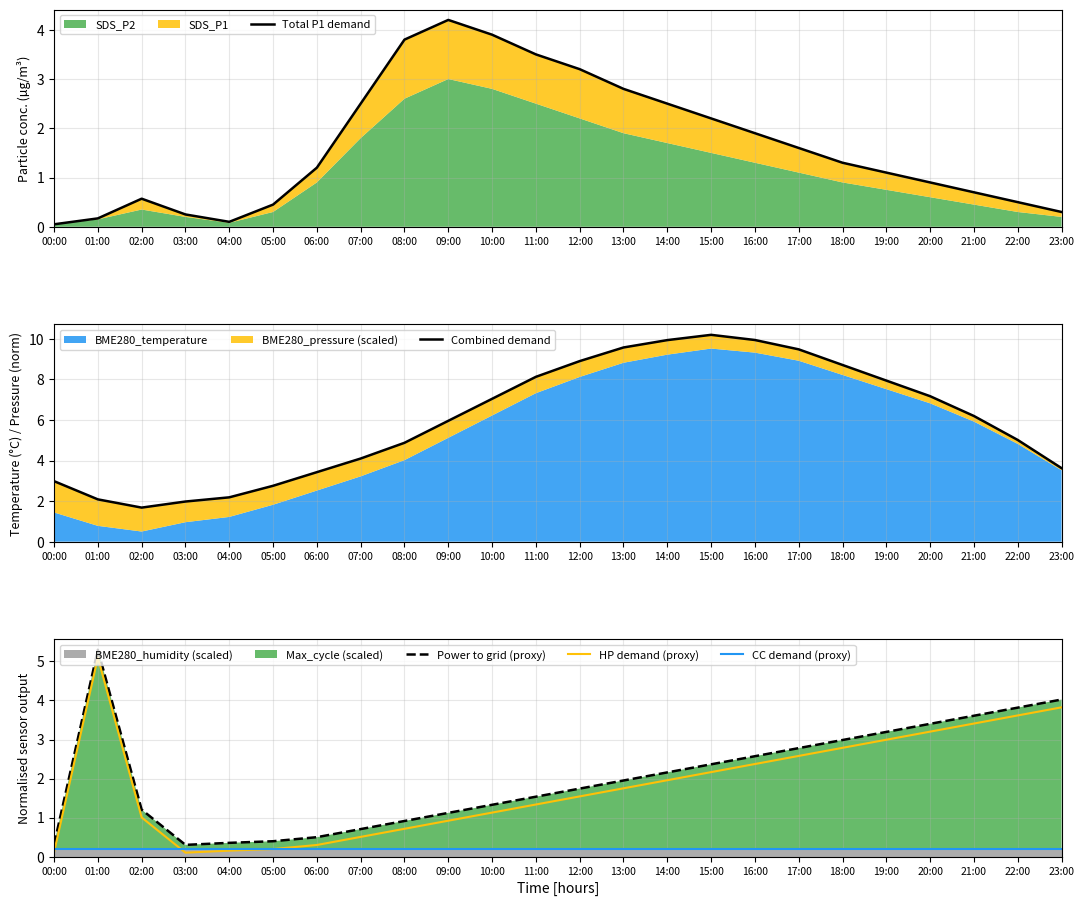

Reading left to right, what are all the values shown in this chart?

Total P1 demand: 00:00=0.1	01:00=0.2	02:00=0.6	03:00=0.2	04:00=0.1	05:00=0.5	06:00=1.2	07:00=2.5	08:00=3.8	09:00=4.2	10:00=3.9	11:00=3.5	12:00=3.2	13:00=2.8	14:00=2.5	15:00=2.2	16:00=1.9	17:00=1.6	18:00=1.3	19:00=1.1	20:00=0.9	21:00=0.7	22:00=0.5	23:00=0.3
Combined demand: 00:00=3.0	01:00=2.1	02:00=1.7	03:00=2.0	04:00=2.2	05:00=2.8	06:00=3.4	07:00=4.1	08:00=4.9	09:00=6.0	10:00=7.0	11:00=8.1	12:00=8.9	13:00=9.6	14:00=9.9	15:00=10.2	16:00=9.9	17:00=9.5	18:00=8.7	19:00=7.9	20:00=7.2	21:00=6.2	22:00=5.0	23:00=3.6
Power to grid (proxy): 00:00=0.3	01:00=5.3	02:00=1.2	03:00=0.3	04:00=0.4	05:00=0.4	06:00=0.5	07:00=0.7	08:00=0.9	09:00=1.1	10:00=1.3	11:00=1.5	12:00=1.7	13:00=1.9	14:00=2.2	15:00=2.4	16:00=2.6	17:00=2.8	18:00=3.0	19:00=3.2	20:00=3.4	21:00=3.6	22:00=3.8	23:00=4.0
HP demand (proxy): 00:00=0.1	01:00=5.1	02:00=1.0	03:00=0.1	04:00=0.2	05:00=0.2	06:00=0.3	07:00=0.5	08:00=0.7	09:00=0.9	10:00=1.1	11:00=1.3	12:00=1.5	13:00=1.7	14:00=2.0	15:00=2.2	16:00=2.4	17:00=2.6	18:00=2.8	19:00=3.0	20:00=3.2	21:00=3.4	22:00=3.6	23:00=3.8
CC demand (proxy): 00:00=0.2	01:00=0.2	02:00=0.2	03:00=0.2	04:00=0.2	05:00=0.2	06:00=0.2	07:00=0.2	08:00=0.2	09:00=0.2	10:00=0.2	11:00=0.2	12:00=0.2	13:00=0.2	14:00=0.2	15:00=0.2	16:00=0.2	17:00=0.2	18:00=0.2	19:00=0.2	20:00=0.2	21:00=0.2	22:00=0.2	23:00=0.2